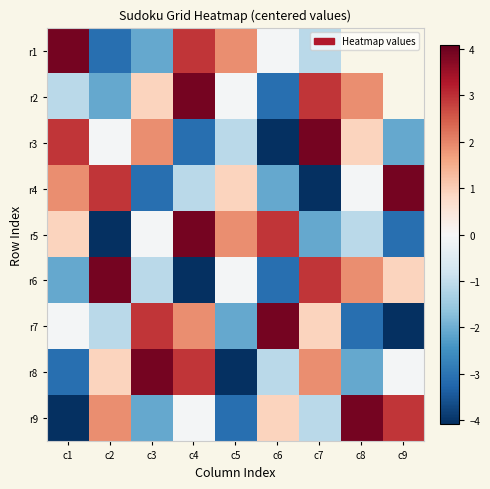

Rank the series at c1 from highest to lowest value.

r1, r3, r4, r5, r7, r2, r6, r8, r9